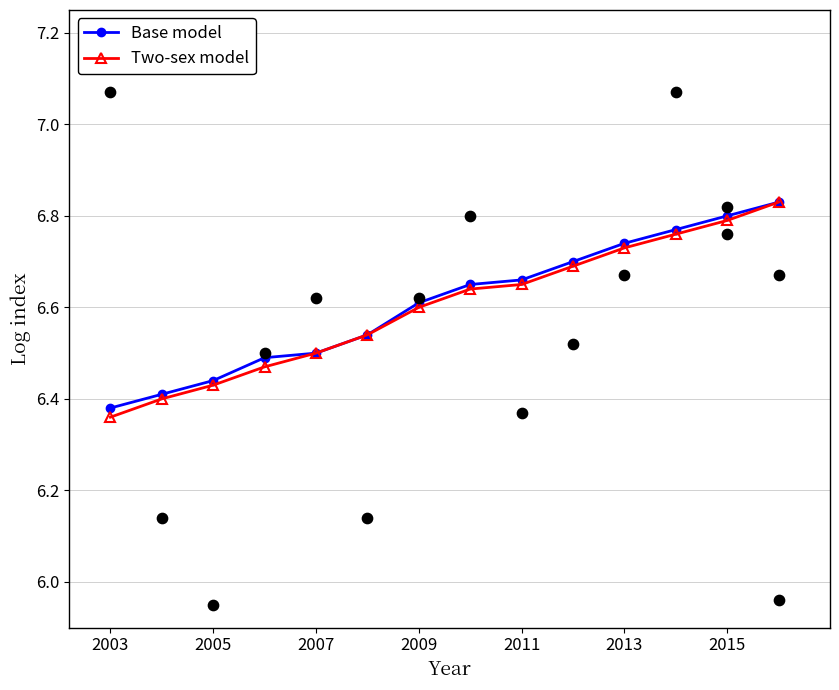

At how many categories does at least one series exceed 6?

14